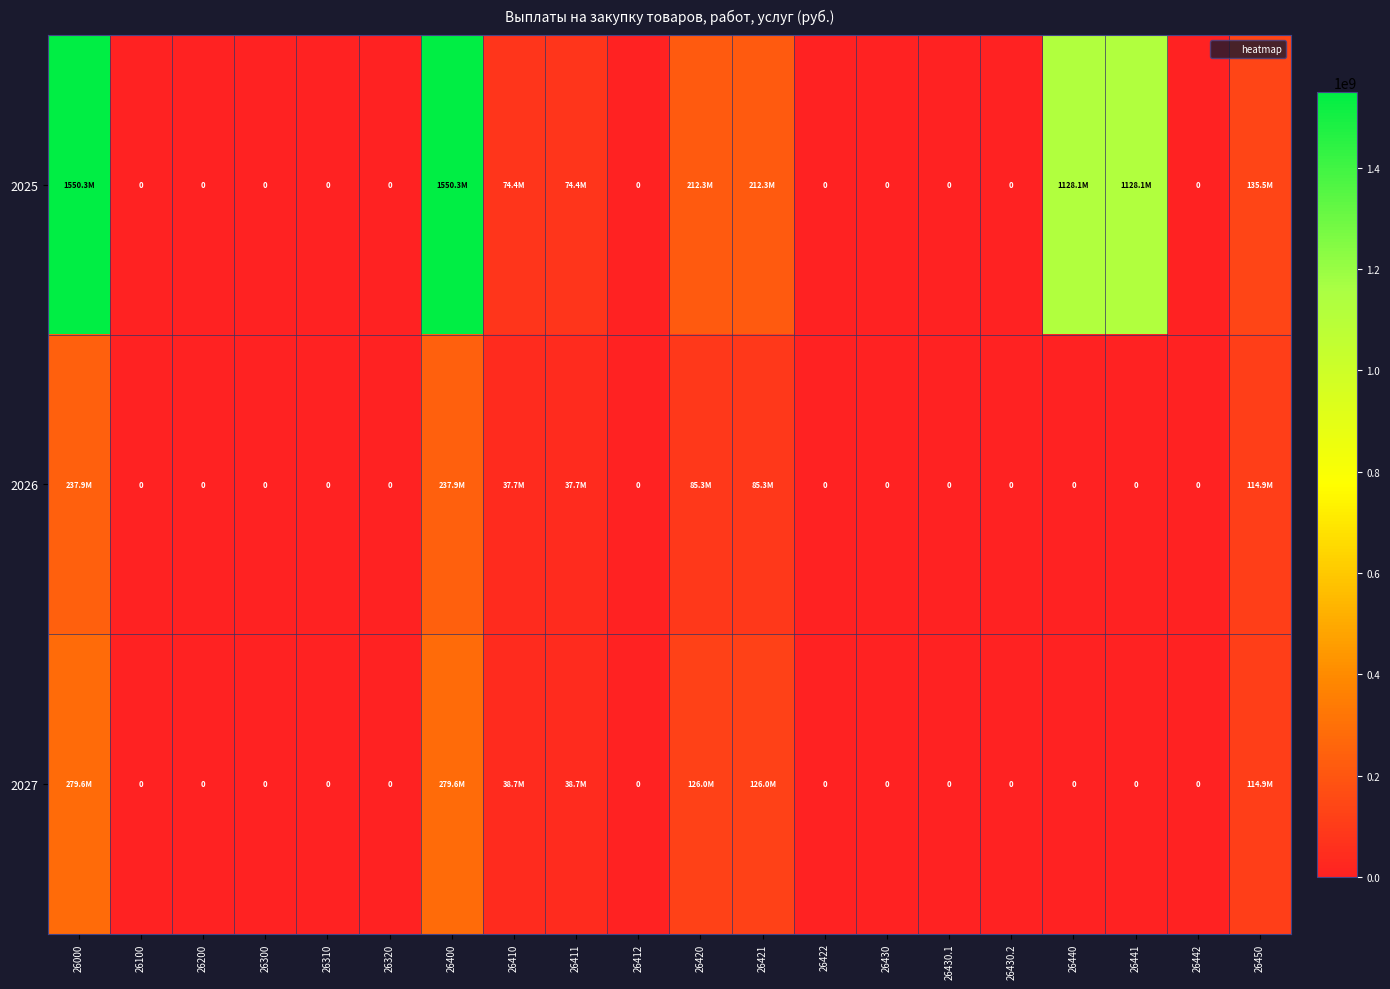

The 2026 series shows 8147978.3 at 26410. True or false?

False